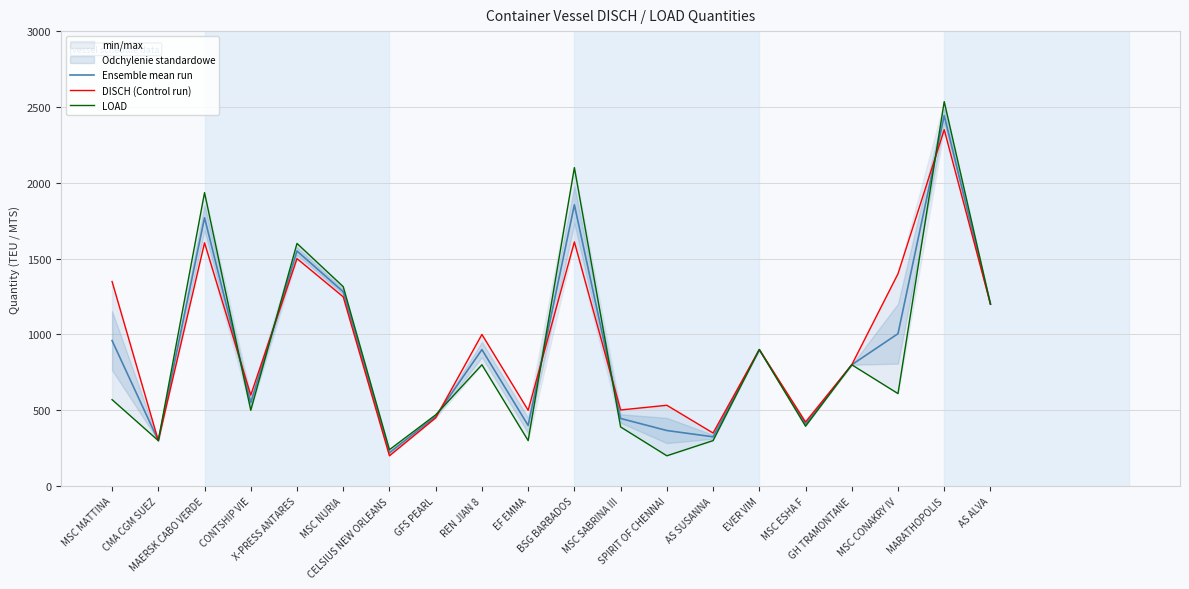

True or false: Ensemble mean run and DISCH (Control run) intersect in this chart.

True